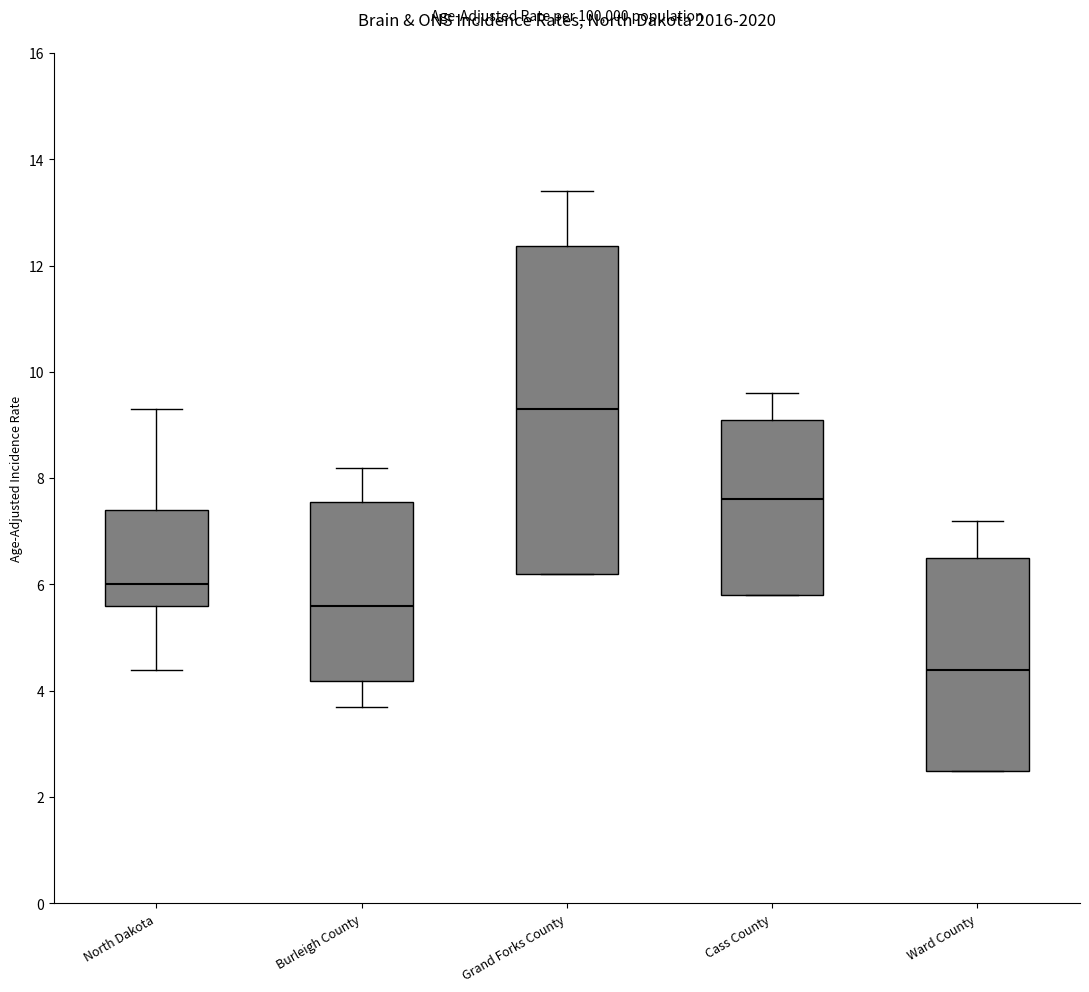

Where is the lower edge of the box for Ward County on the y-axis? The values are not printed on the chart, so give them approximately, as read against the axis.

2.6